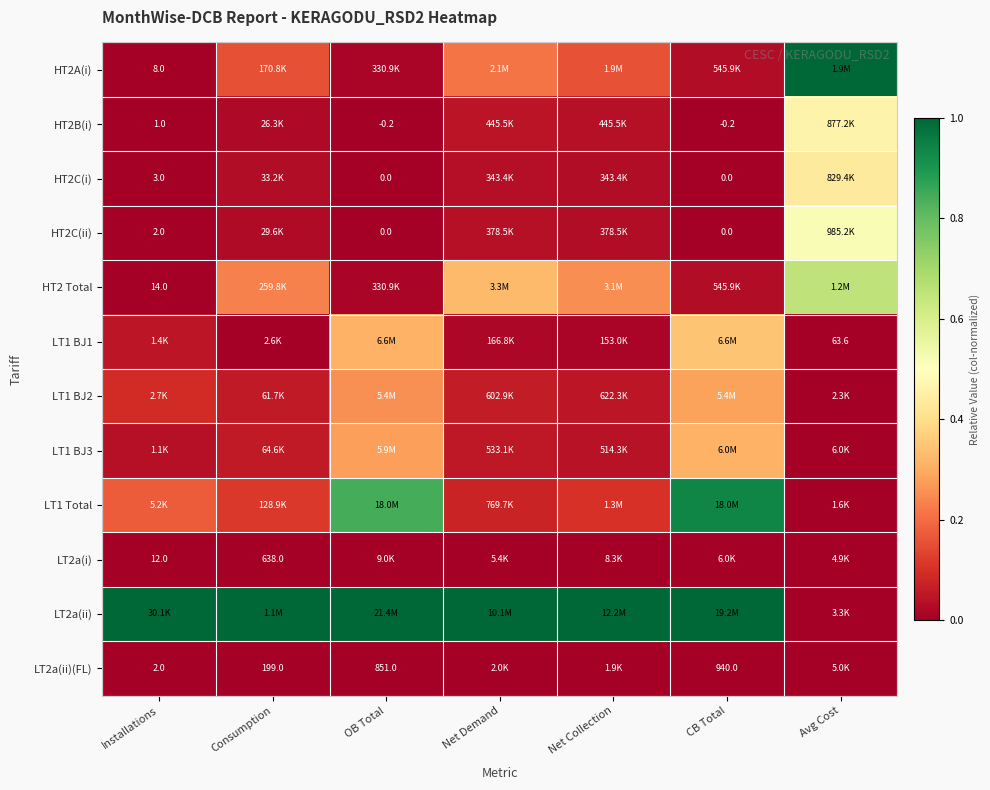

How many data points does each series have?

7